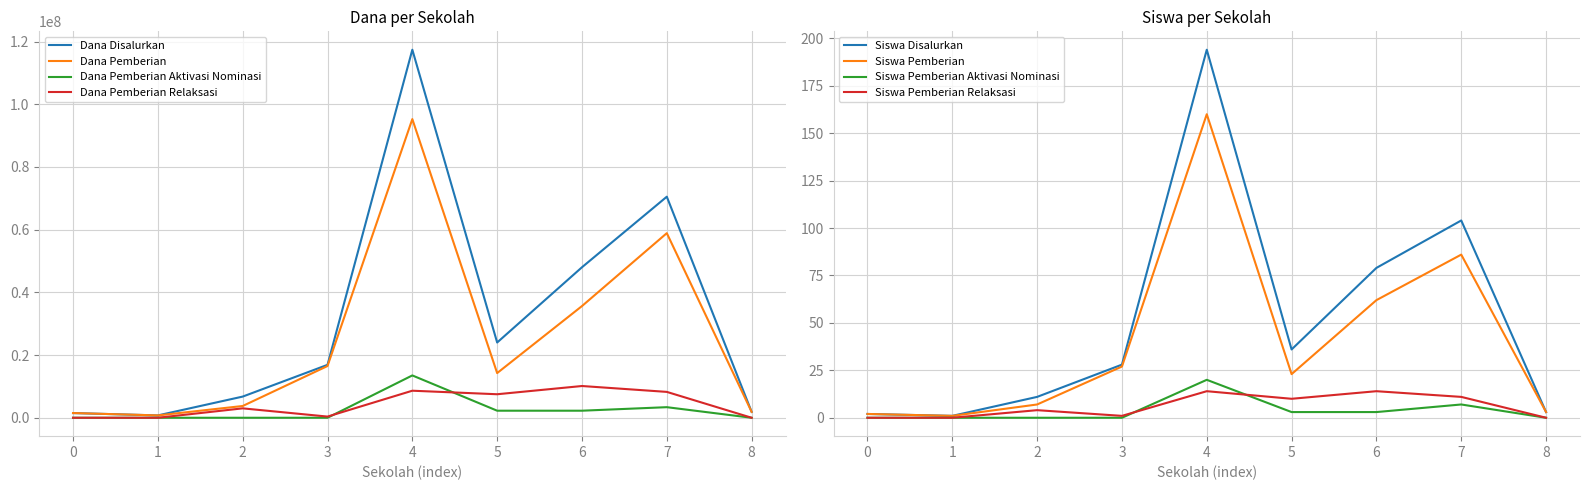

What is the difference between the Dana Pemberian Aktivasi Nominasi values at 6 and 3?

2250000